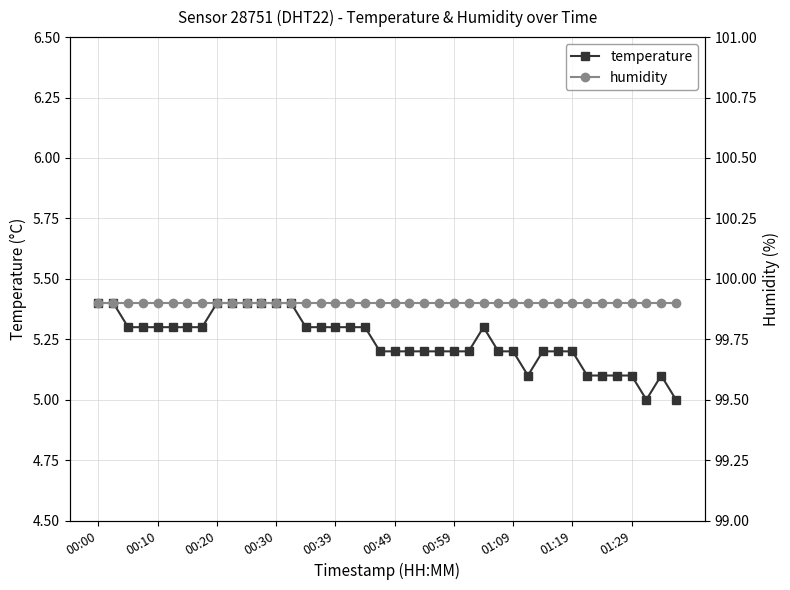

What are all the series names shown in the legend?

temperature, humidity